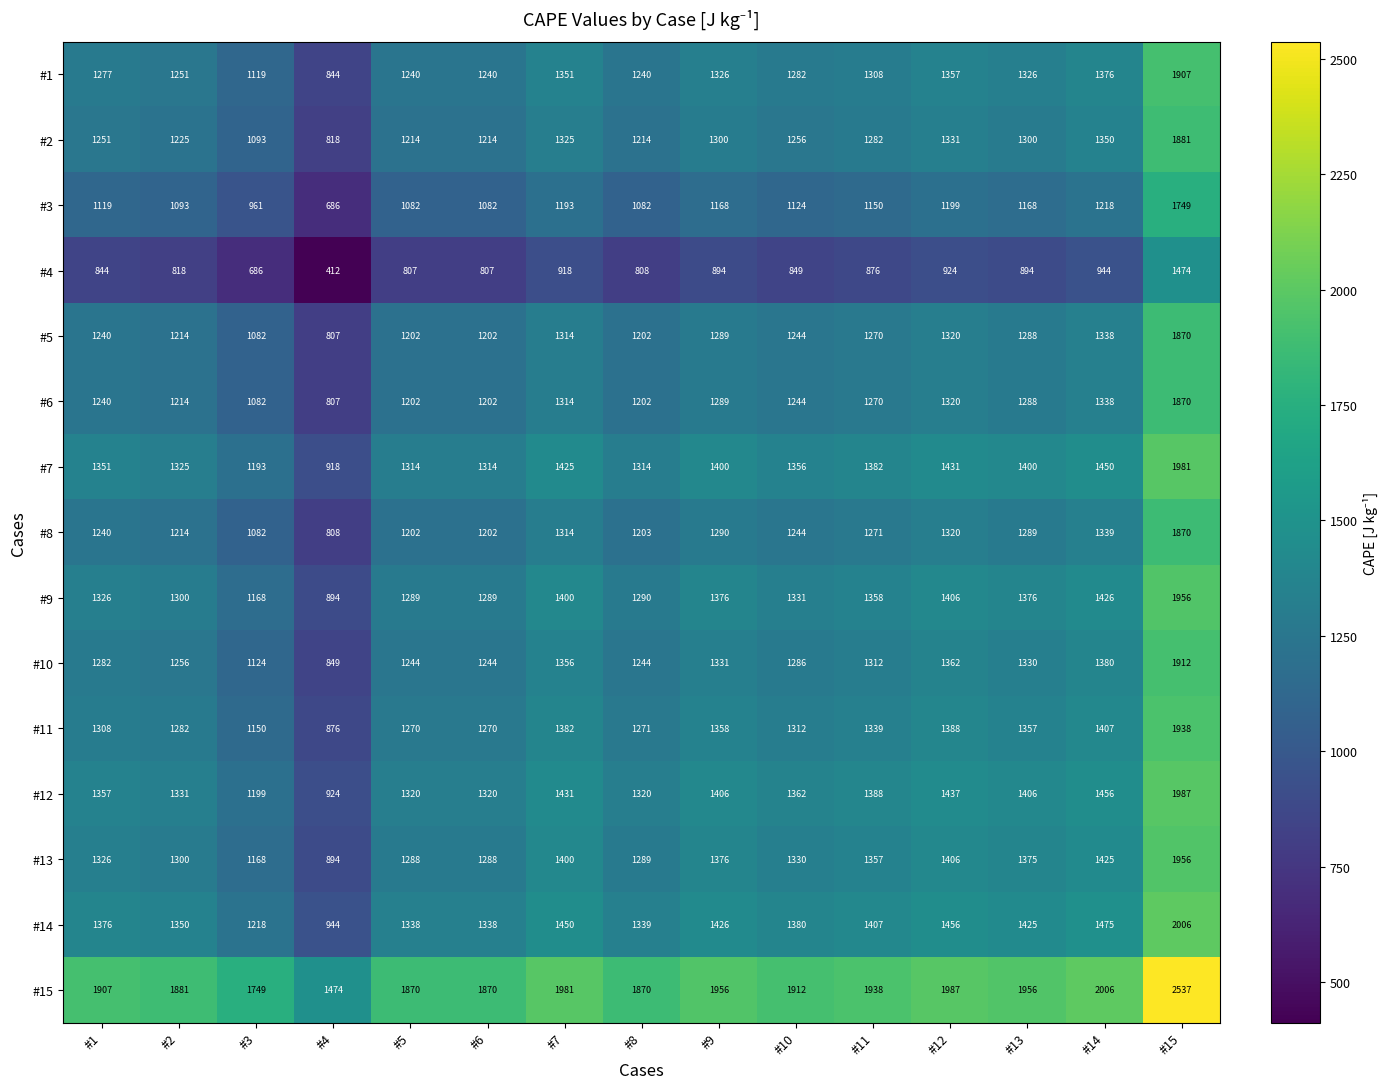

The value of #13 at #6 is 333. True or false?

False